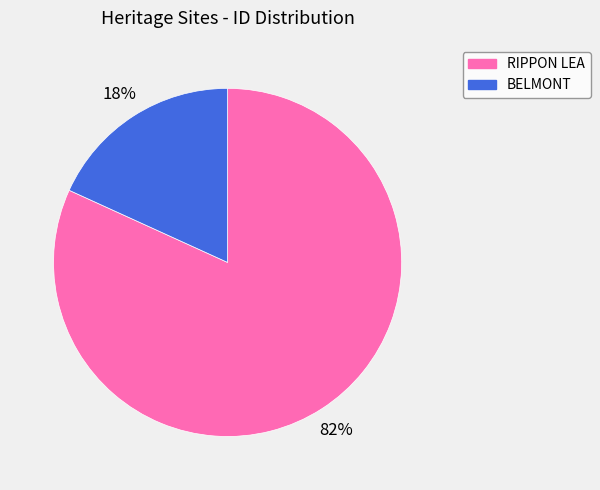

Which has a higher value, RIPPON LEA or BELMONT?

RIPPON LEA